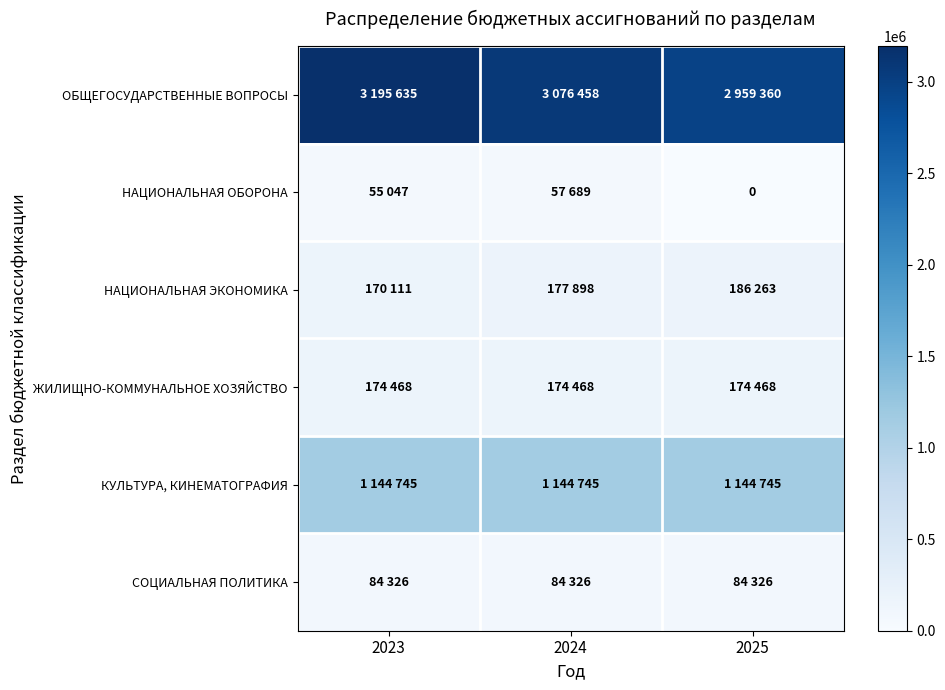

True or false: СОЦИАЛЬНАЯ ПОЛИТИКА has a value of 145865 at 2024.

False